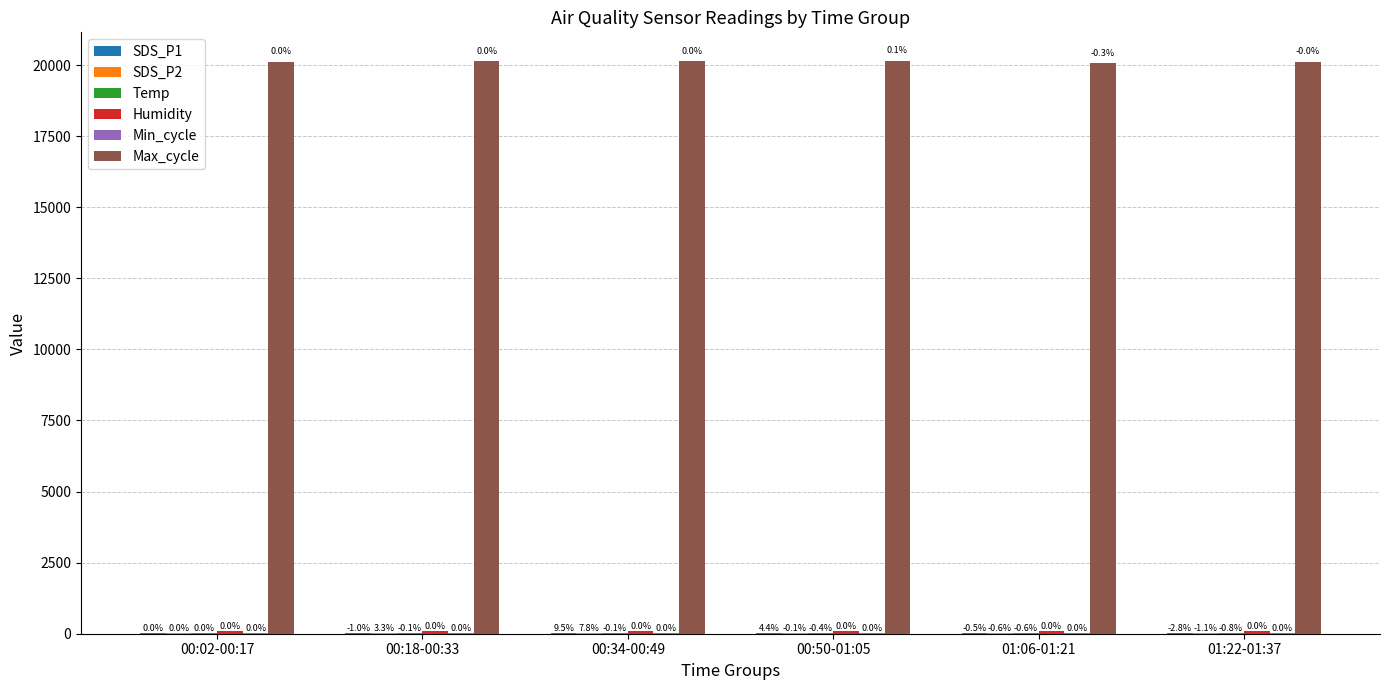

Reading right to left, transcribe all the data shown in this chart.

SDS_P1: 01:22-01:37=21.9	01:06-01:21=22.4	00:50-01:05=23.5	00:34-00:49=24.7	00:18-00:33=22.3	00:02-00:17=22.5
SDS_P2: 01:22-01:37=16.3	01:06-01:21=16.3	00:50-01:05=16.4	00:34-00:49=17.7	00:18-00:33=17.0	00:02-00:17=16.4
Temp: 01:22-01:37=17.4	01:06-01:21=17.4	00:50-01:05=17.4	00:34-00:49=17.5	00:18-00:33=17.5	00:02-00:17=17.5
Humidity: 01:22-01:37=99.9	01:06-01:21=99.9	00:50-01:05=99.9	00:34-00:49=99.9	00:18-00:33=99.9	00:02-00:17=99.9
Min_cycle: 01:22-01:37=28.0	01:06-01:21=28.0	00:50-01:05=28.0	00:34-00:49=28.0	00:18-00:33=28.0	00:02-00:17=28.0
Max_cycle: 01:22-01:37=20116.4	01:06-01:21=20062.2	00:50-01:05=20144.7	00:34-00:49=20129.7	00:18-00:33=20126.5	00:02-00:17=20120.8